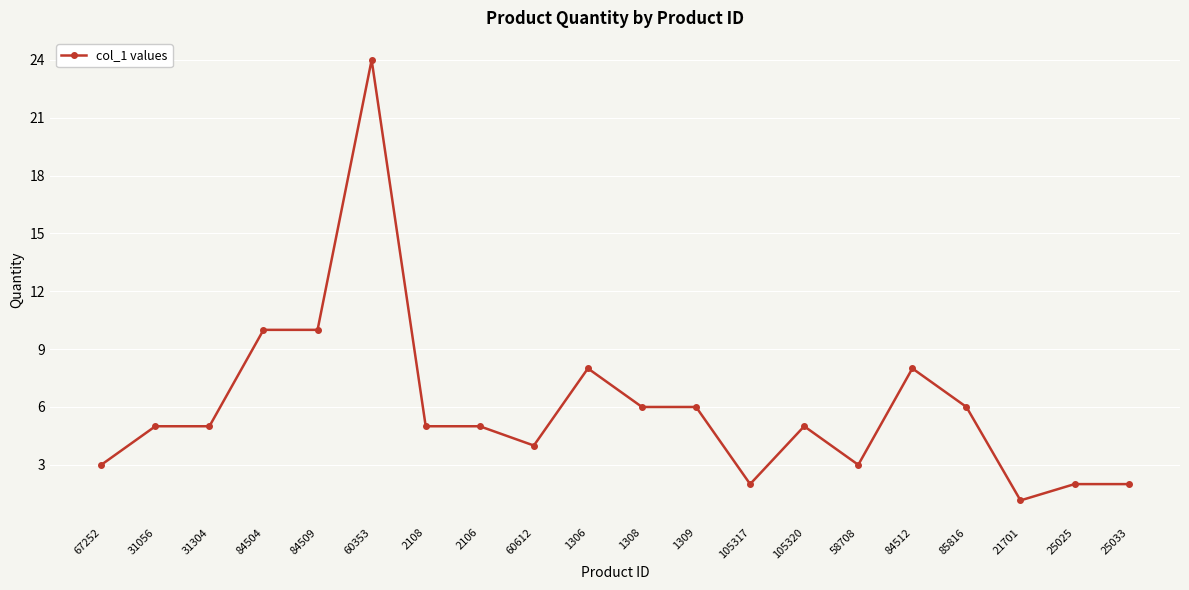

How many series are shown in this chart?

1